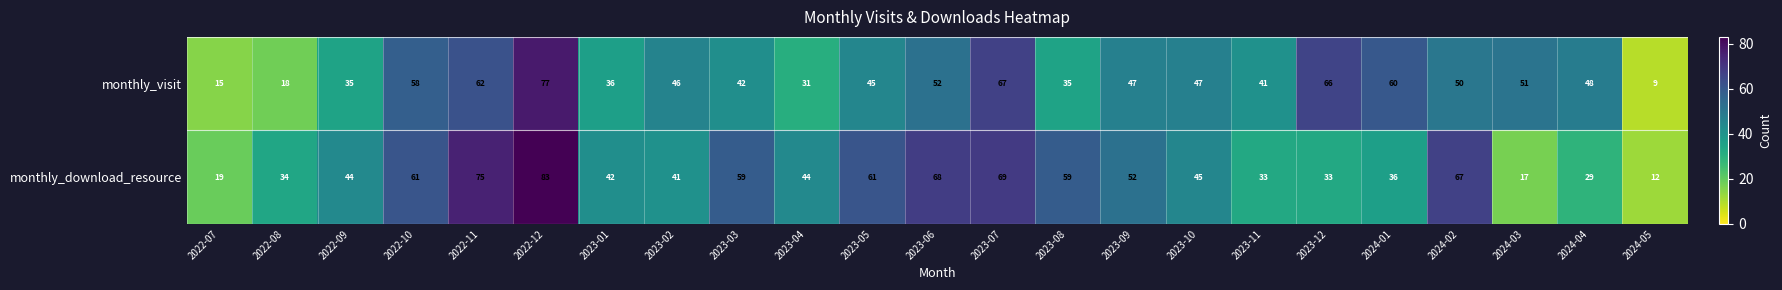

What is the total value across all series at 2024-04?

77